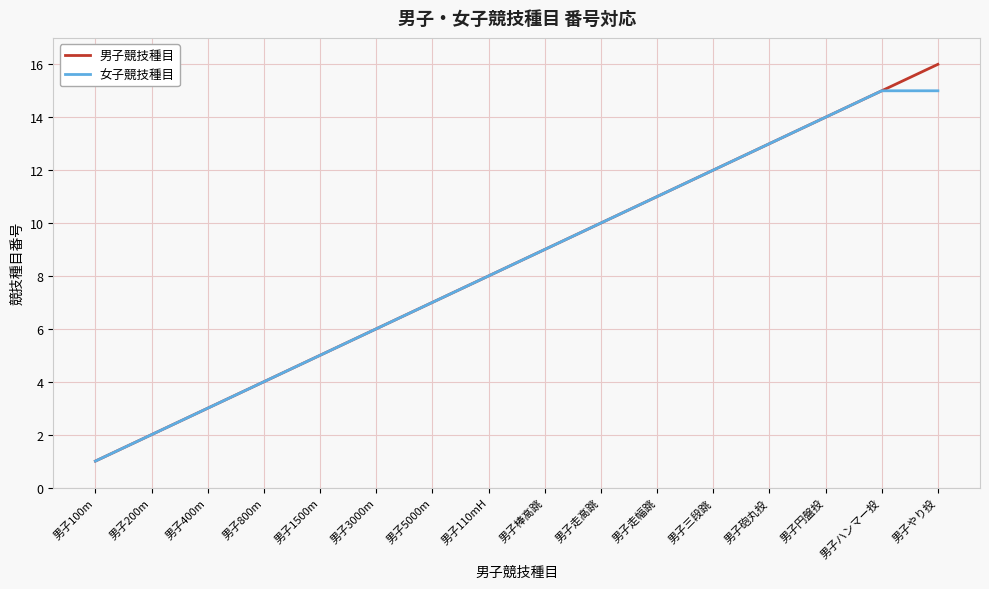

Is the value of 男子競技種目 at 男子400m greater than the value of 女子競技種目 at 男子棒高跳?

No